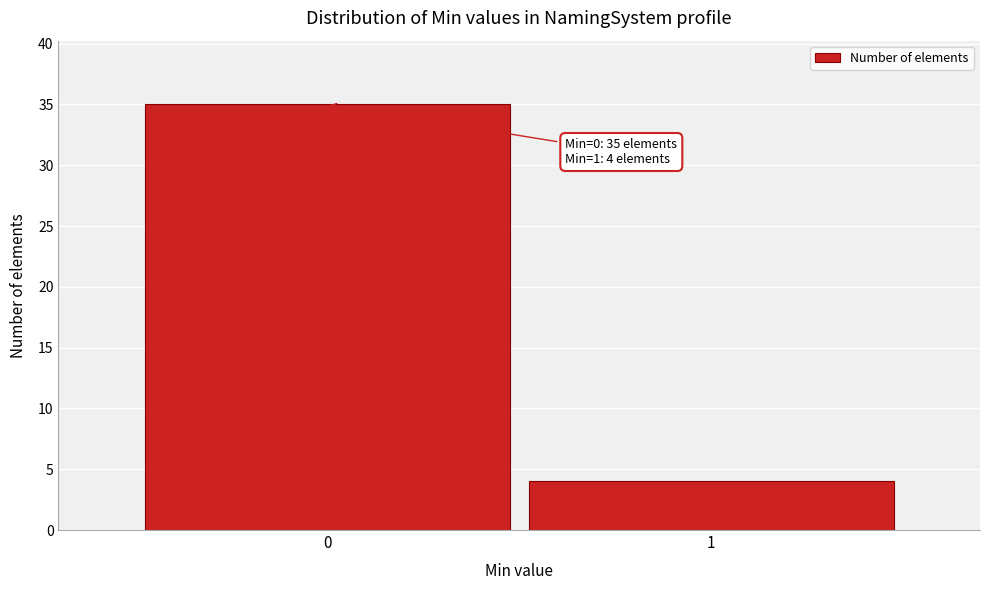

Reading left to right, transcribe all the data shown in this chart.

35	4